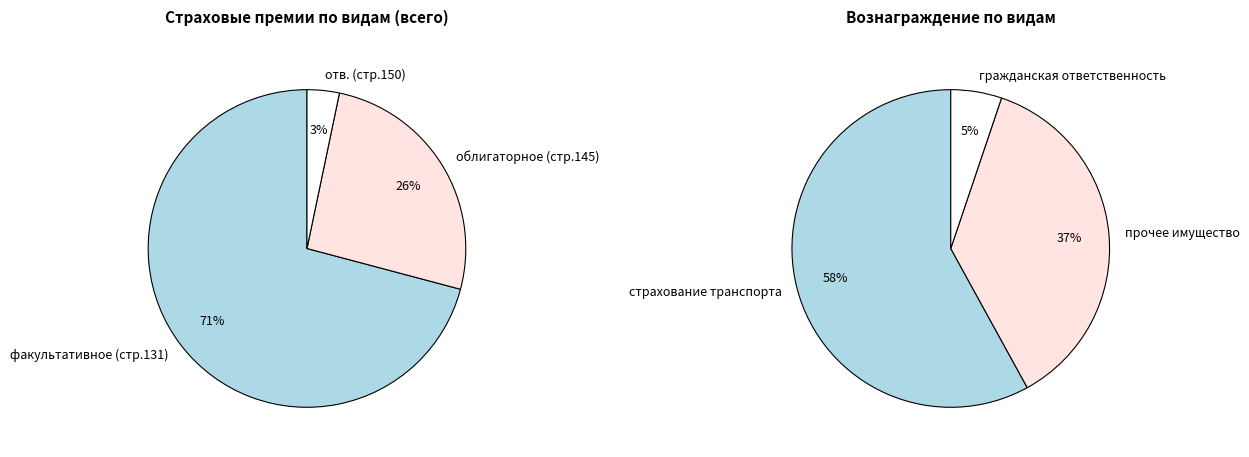

How many segments does this pie chart have?

3